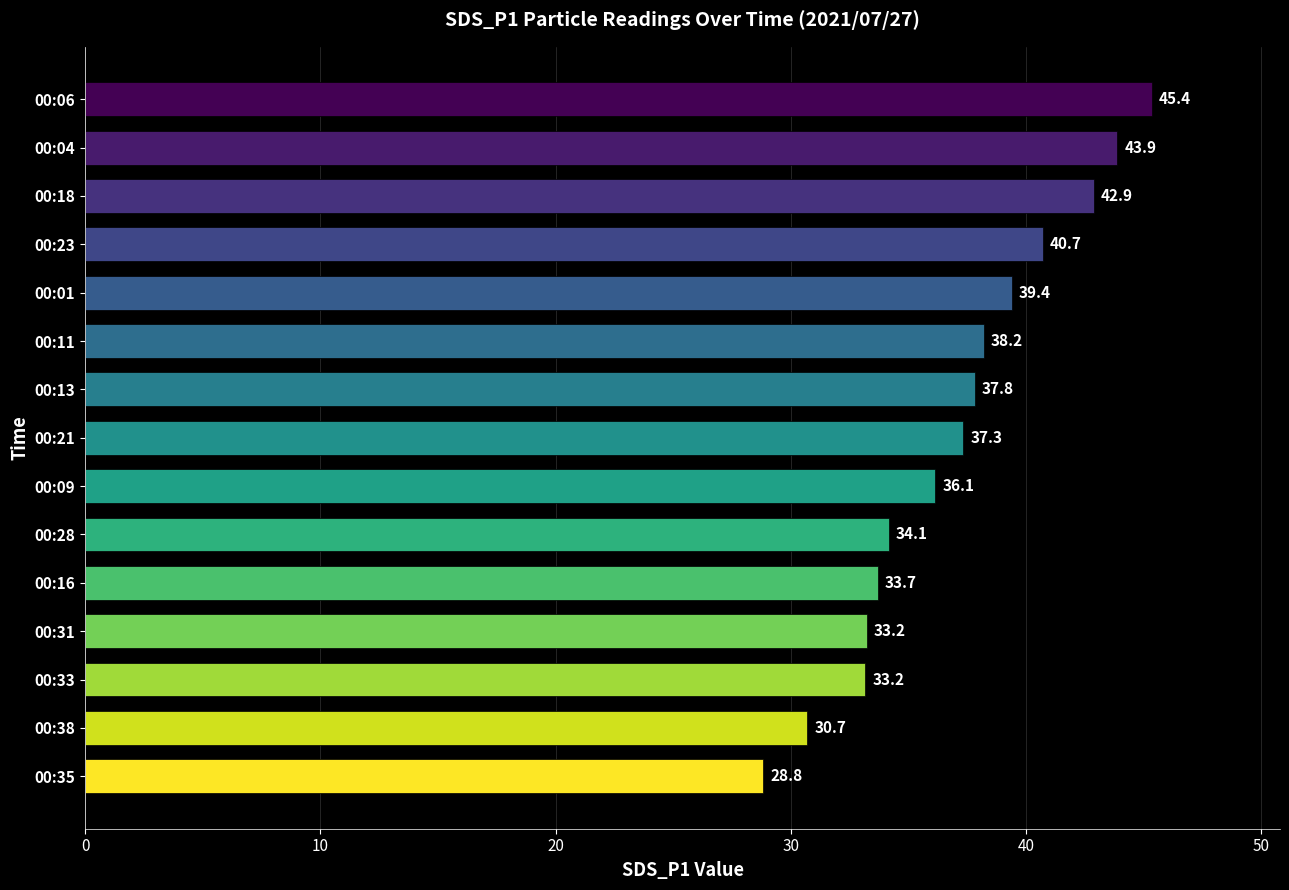

What is the value of the 7th bar from the top?

37.8